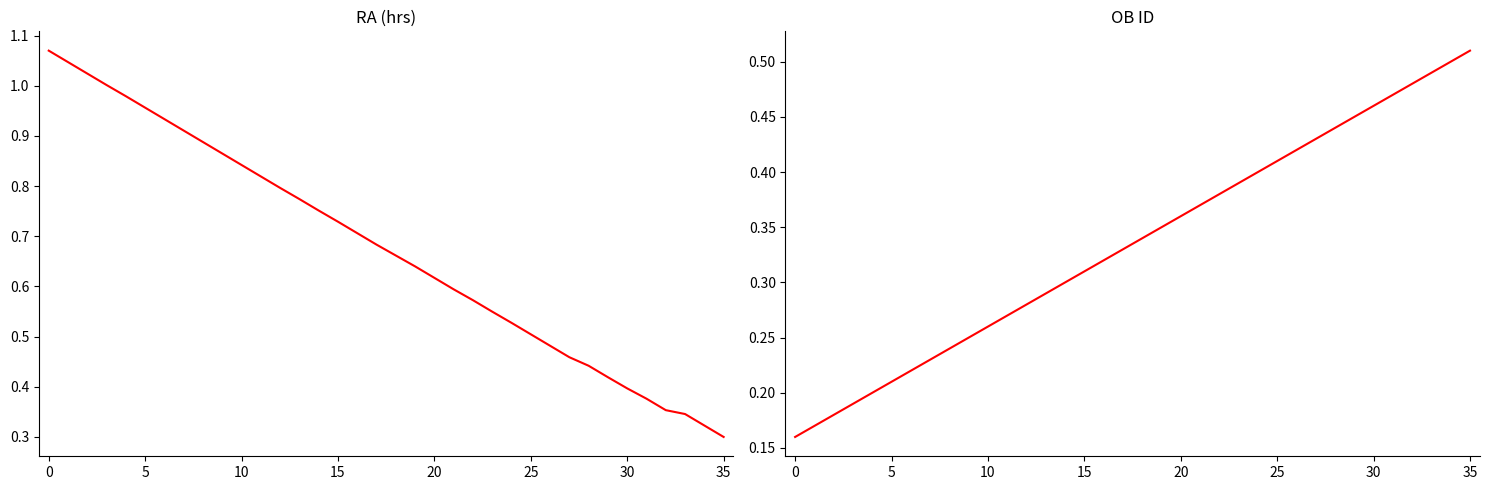

What is the smallest value displayed?

0.2